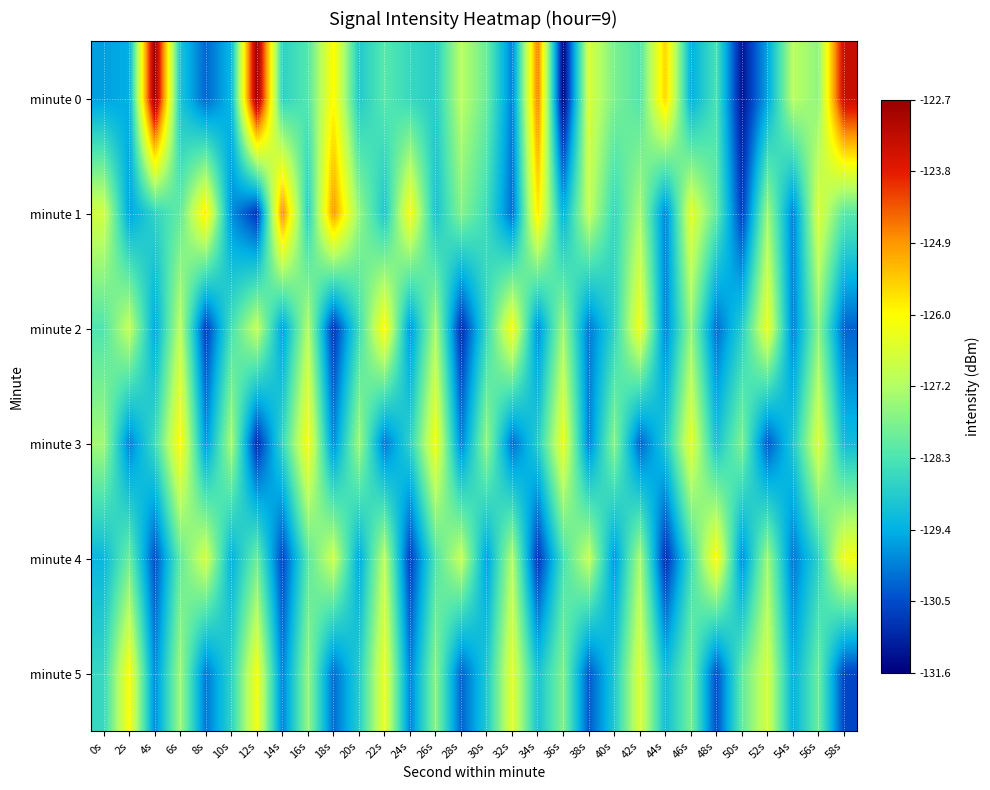

At how many categories does at least one series exceed -124?

3